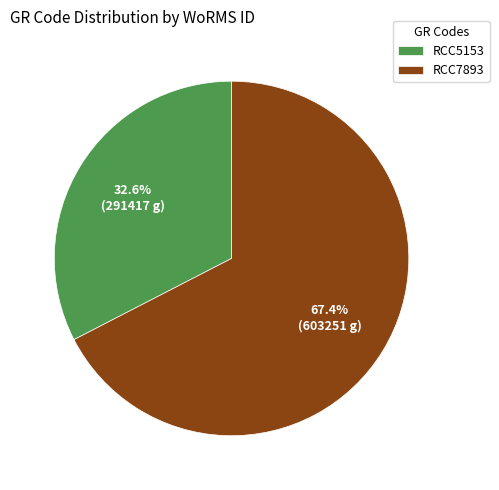

To the nearest percent, what portion does RCC7893 represent?

67%